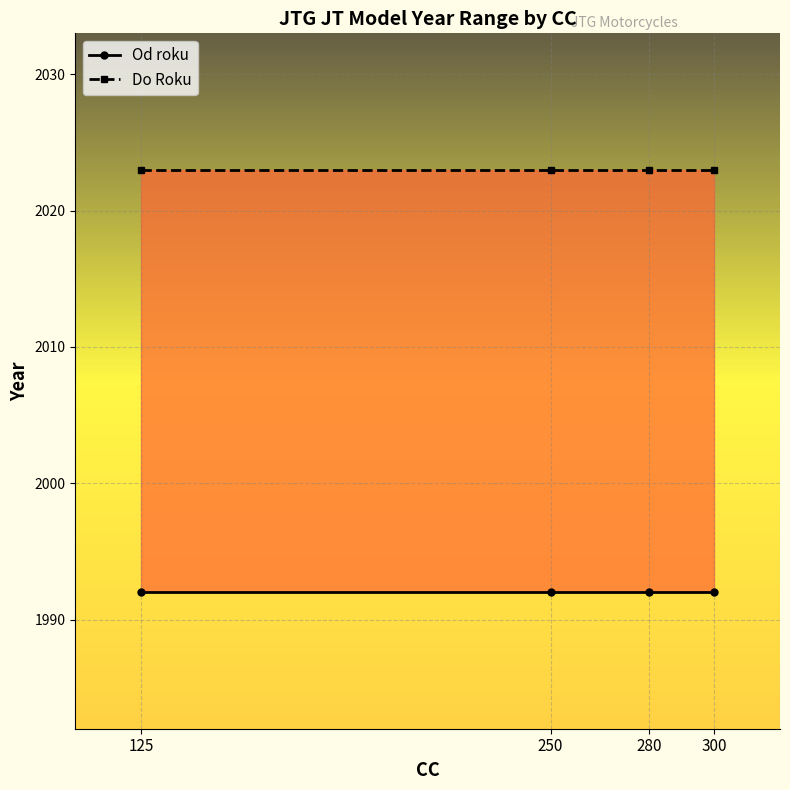

Which series has the largest range (max minus min)?

Od roku